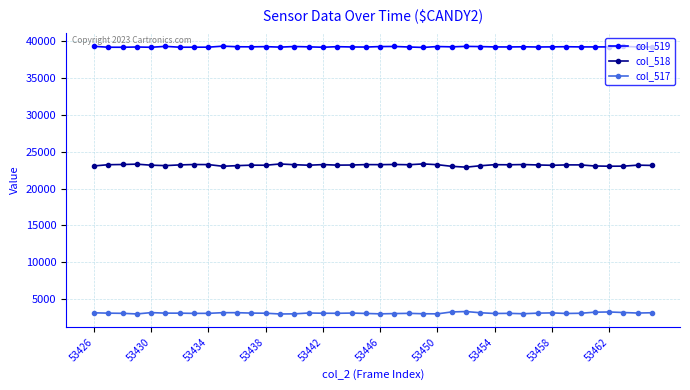

Which series has the largest total across all categories?

col_519